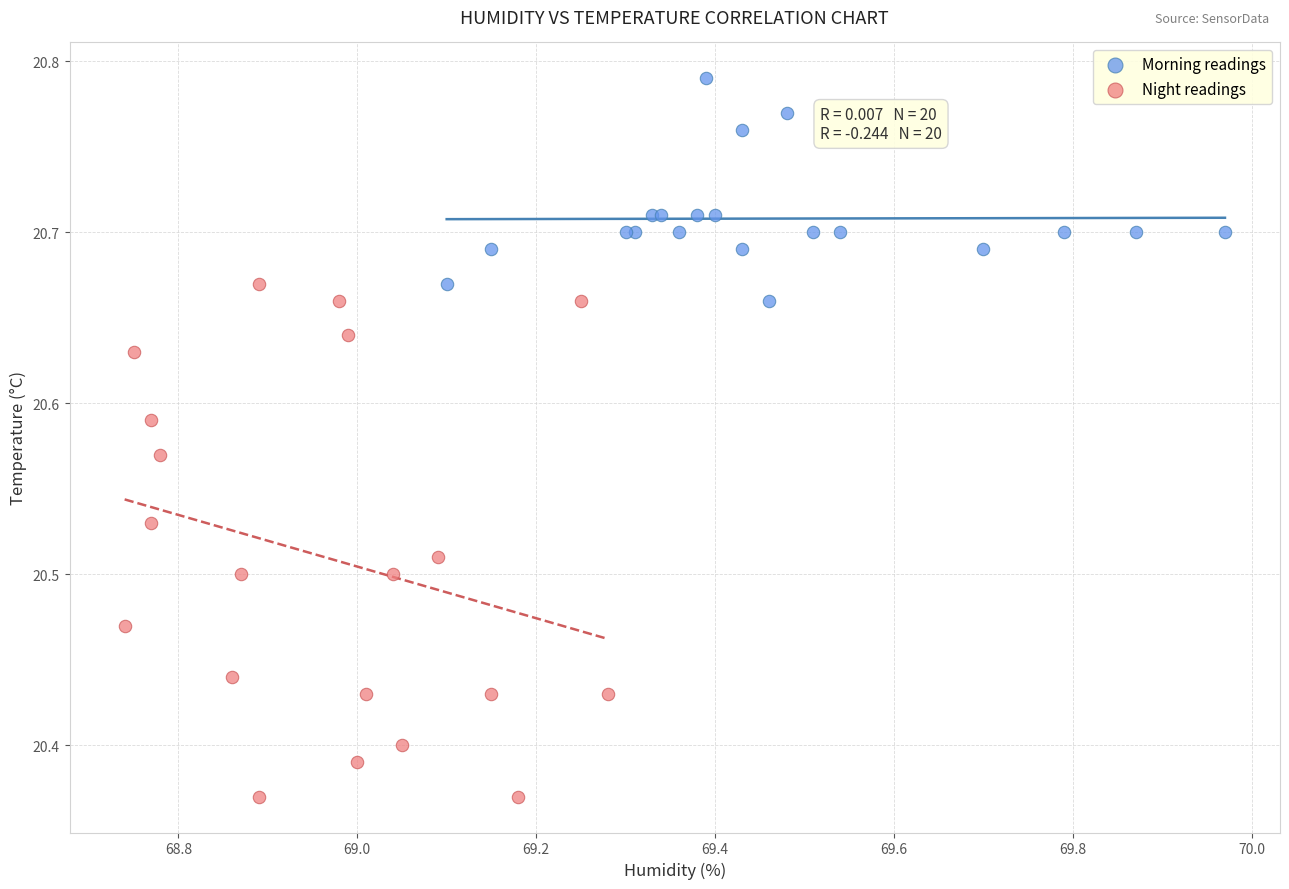

Which series reaches the maximum Y coordinate?

Morning readings